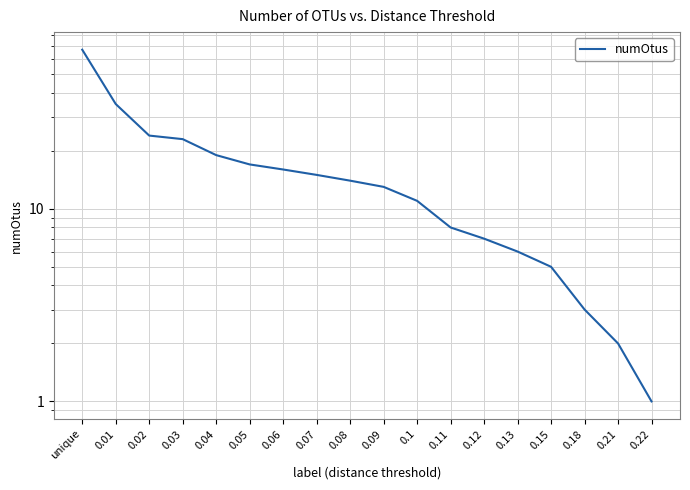

Reading right to left, list all the values displayed in this chart.

0.22=1	0.21=2	0.18=3	0.15=5	0.13=6	0.12=7	0.11=8	0.1=11	0.09=13	0.08=14	0.07=15	0.06=16	0.05=17	0.04=19	0.03=23	0.02=24	0.01=35	unique=67